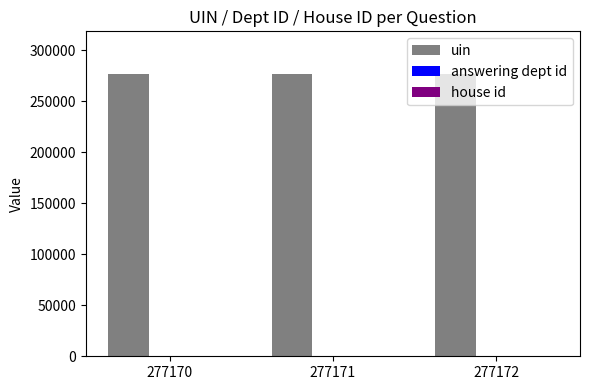

Is it true that uin equals 89161 at 277170?

False